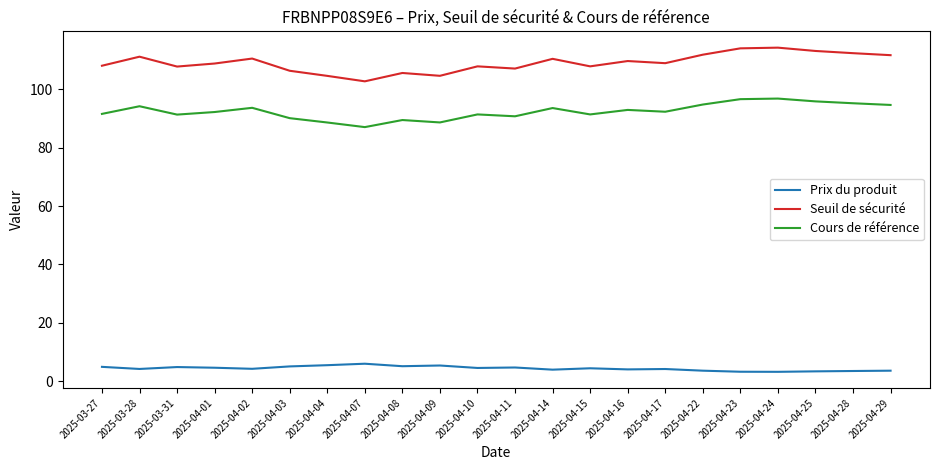

What position from the left is 2025-04-22?

17